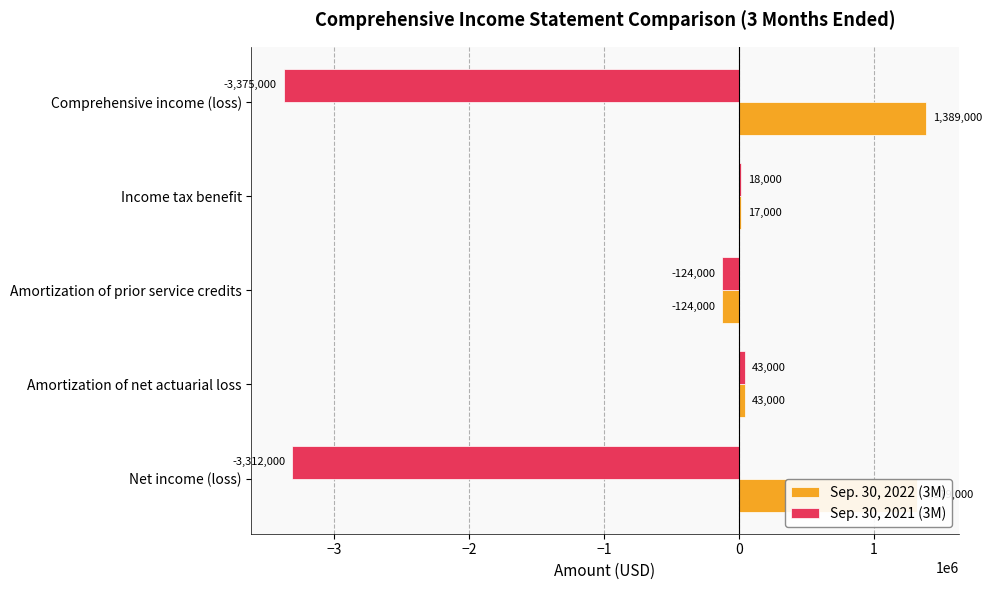

At which label is Sep. 30, 2021 (3M) closest to -1666000?

Amortization of prior service credits